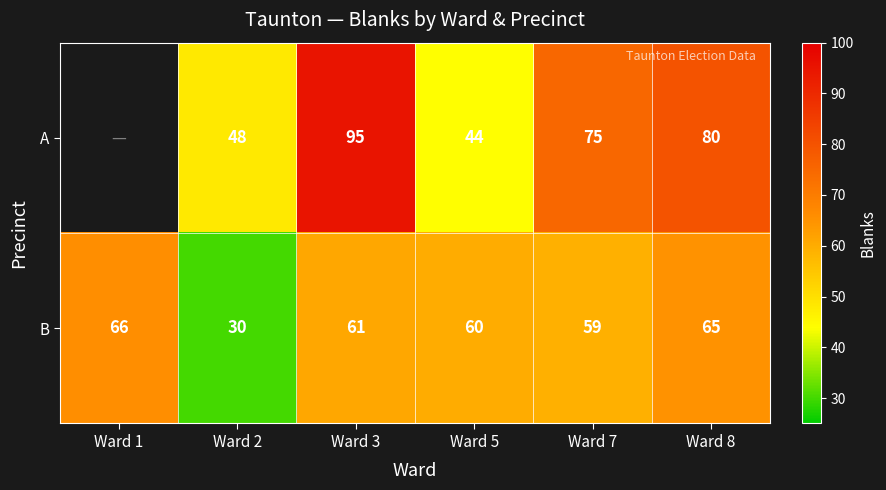

Rank the series at Ward 3 from highest to lowest value.

A, B